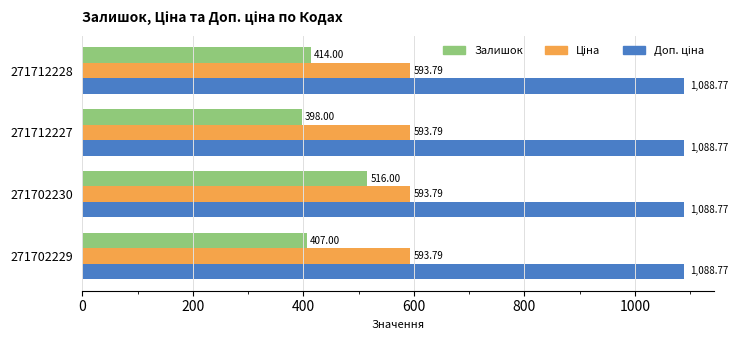

Between 271712228 and 271702229, which series saw the biggest shift?

Залишок